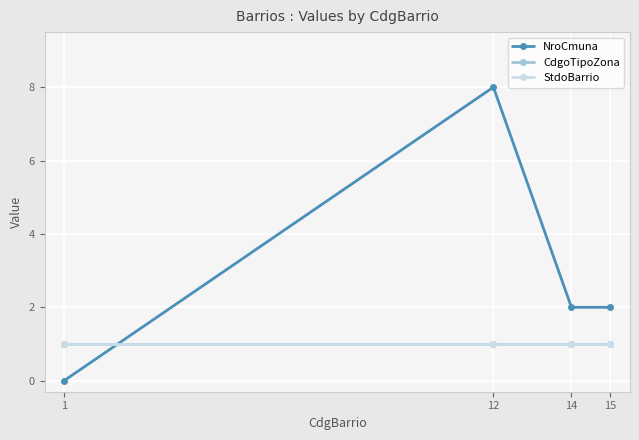

Is this an area chart (filled region under the line)?

No